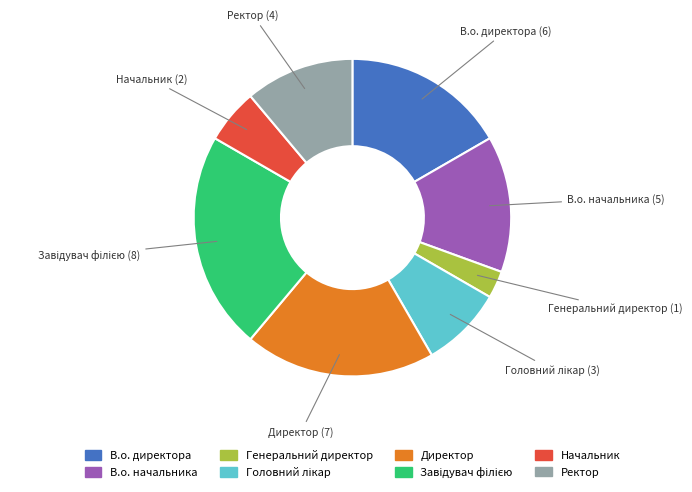

Combined, do Ректор and В.о. начальника account for over 50%?

No